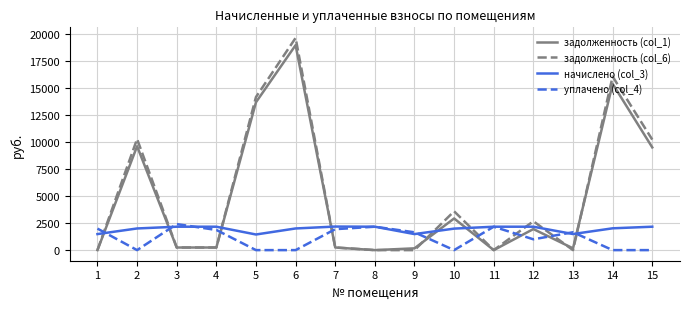

What is the spread (max minus min) of values at 2?

10279.9